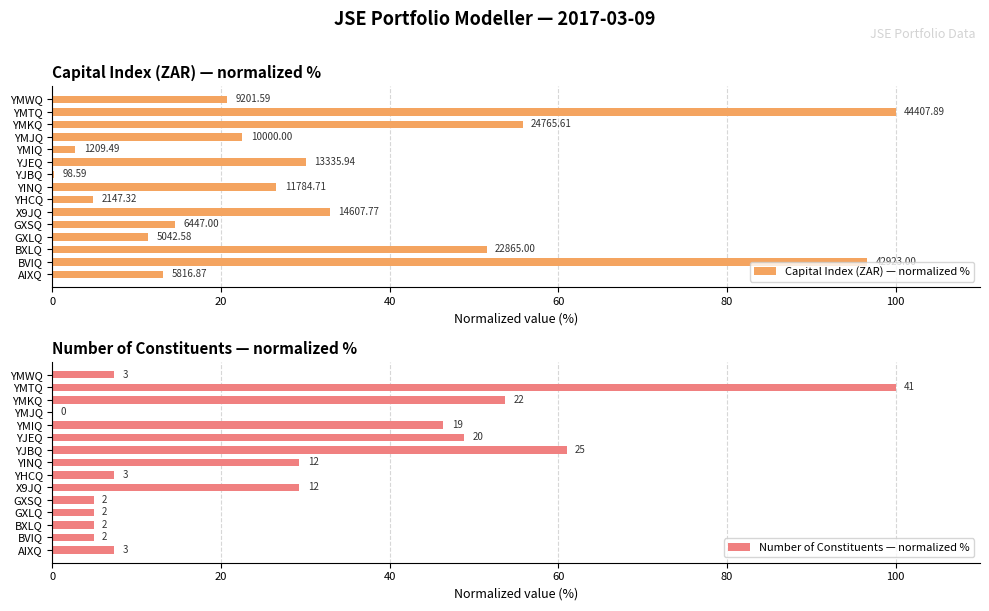

What are all the series names shown in the legend?

Capital Index (ZAR) — normalized %, Number of Constituents — normalized %